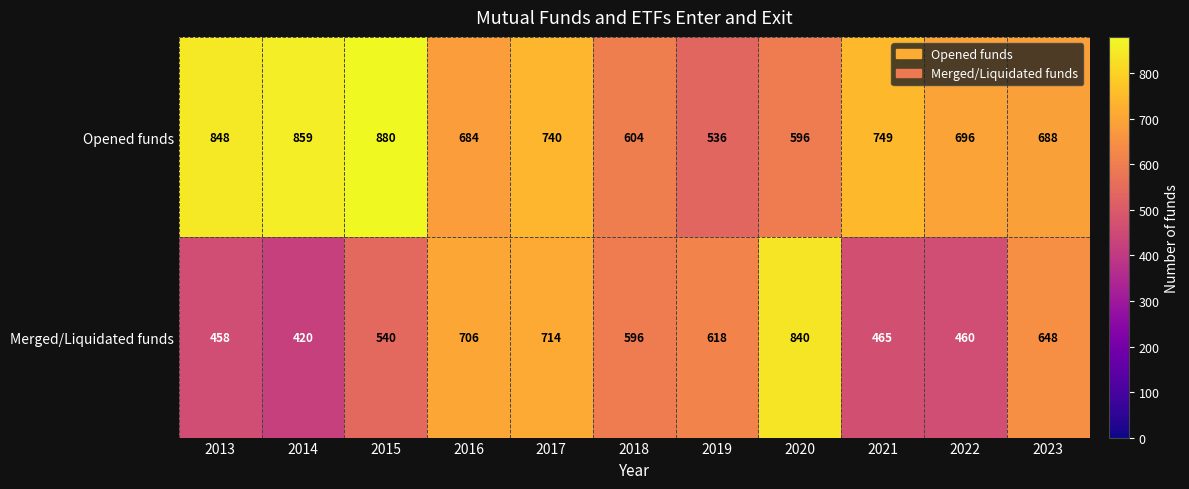

At which label is Opened funds closest to 708?

2022